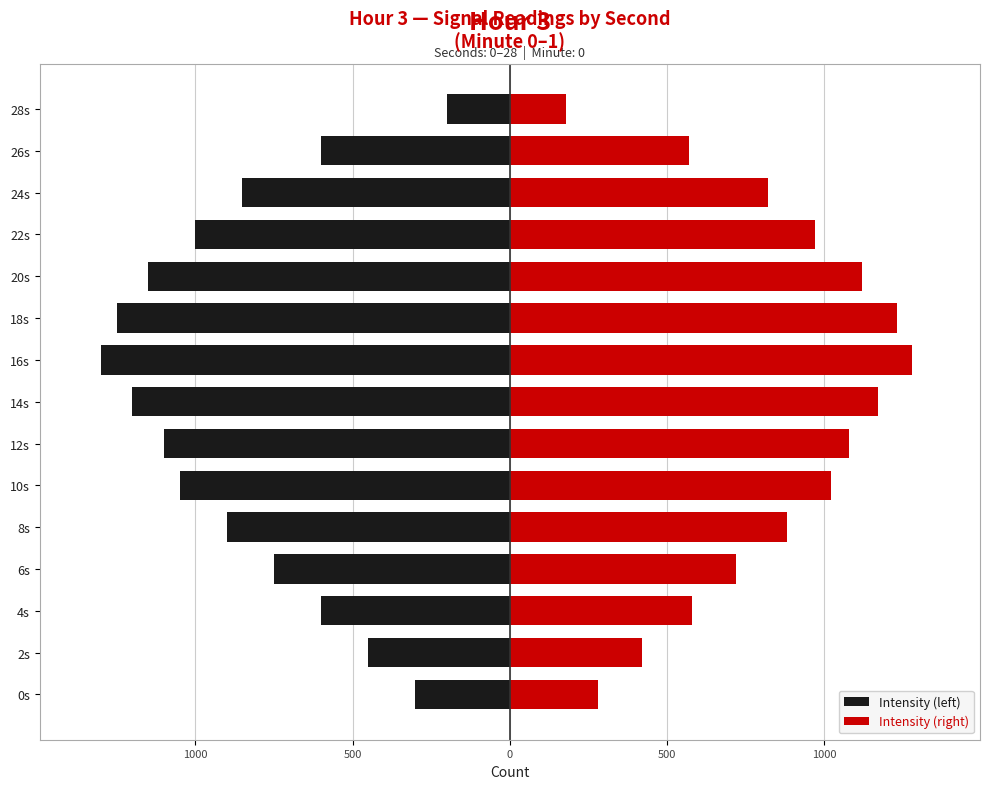

Which series has the largest range (max minus min)?

Intensity (left)